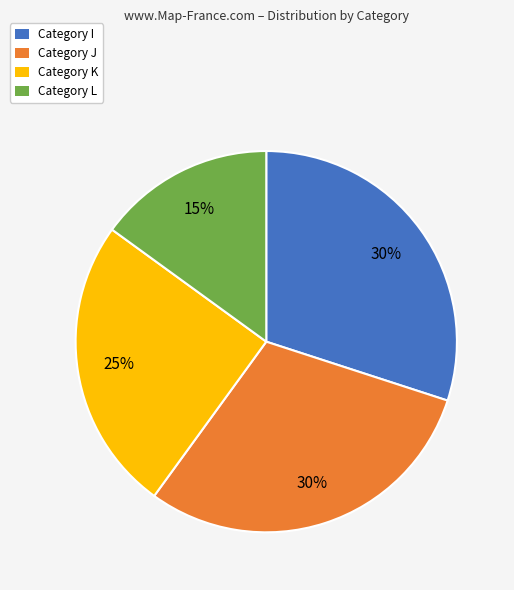

Does any single category account for the majority?

No